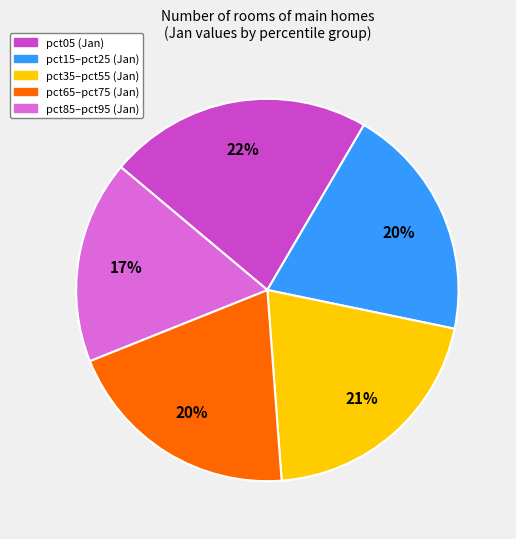

Which category has the biggest portion of the pie?

pct05 (Jan)